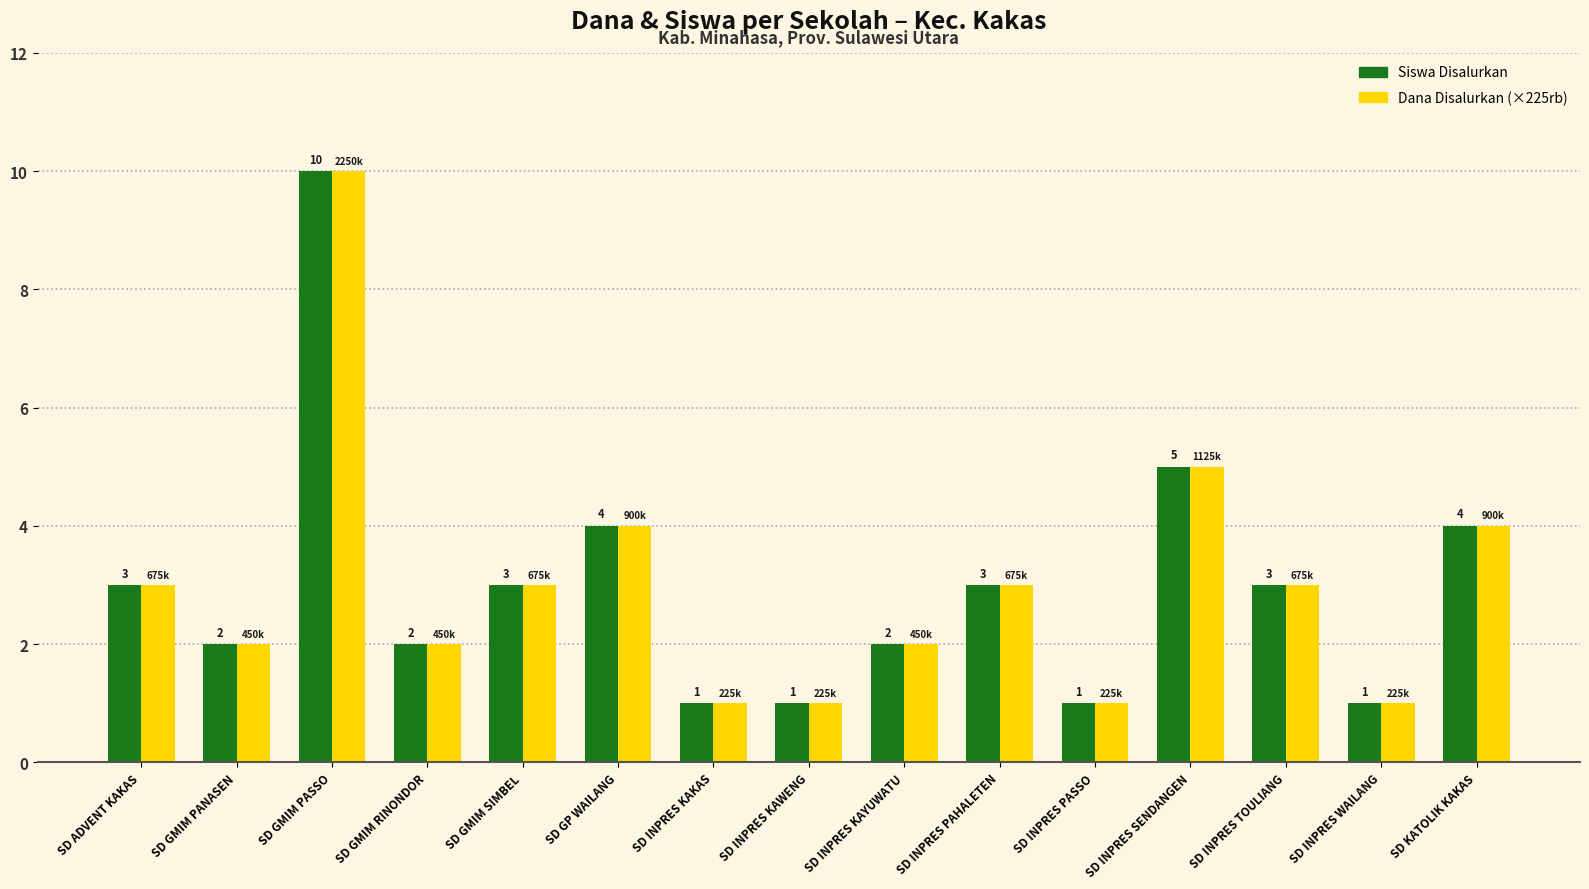

Are the bars grouped side by side (vs. stacked)?

Yes